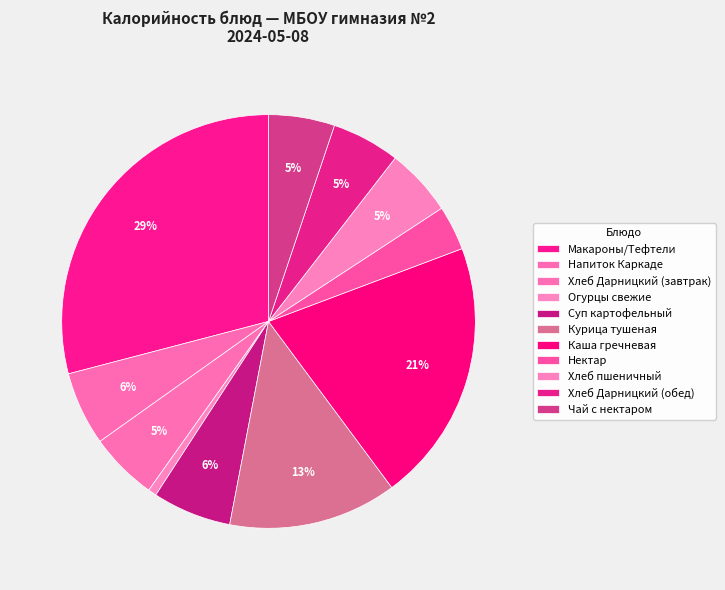

How many slices are in this pie chart?

11